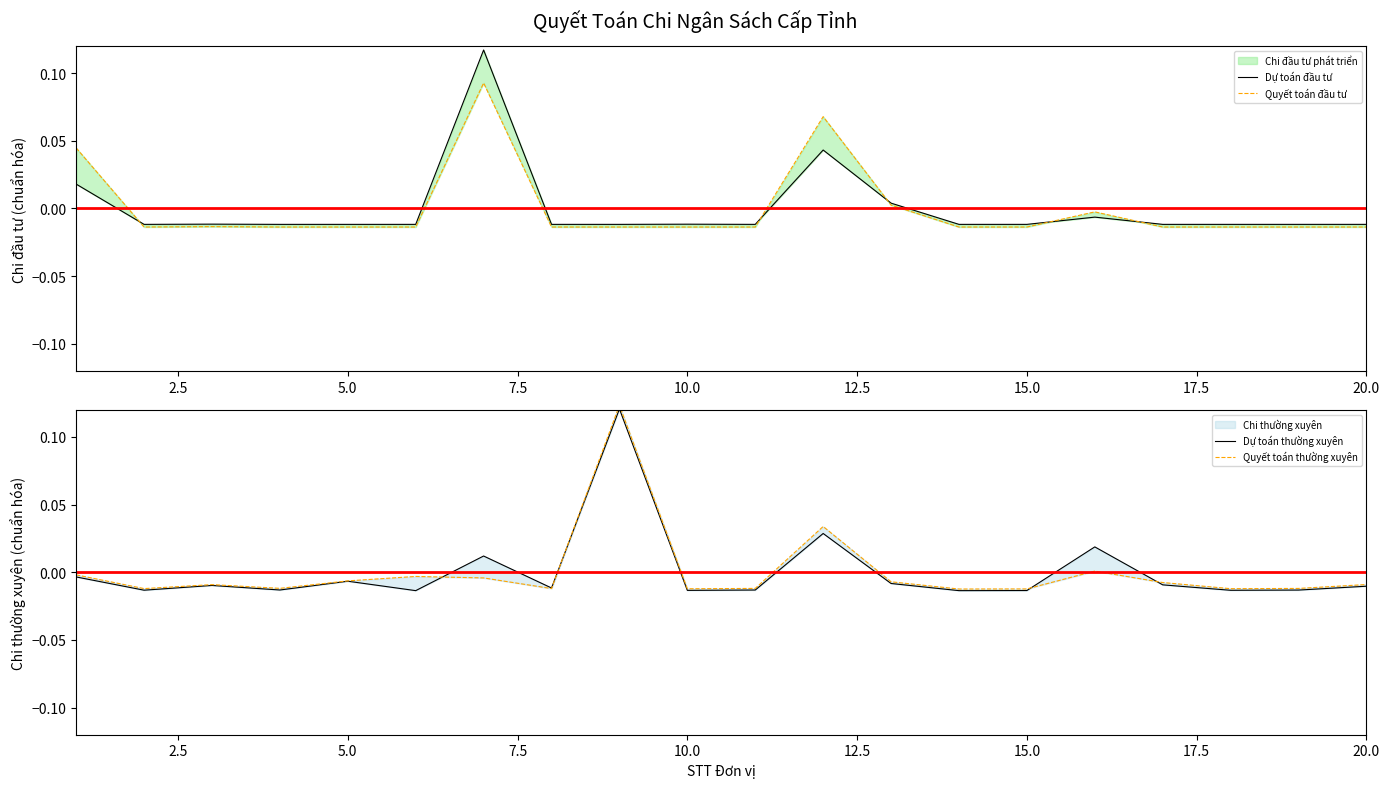

True or false: Dự toán thường xuyên and Dự toán đầu tư intersect in this chart.

True